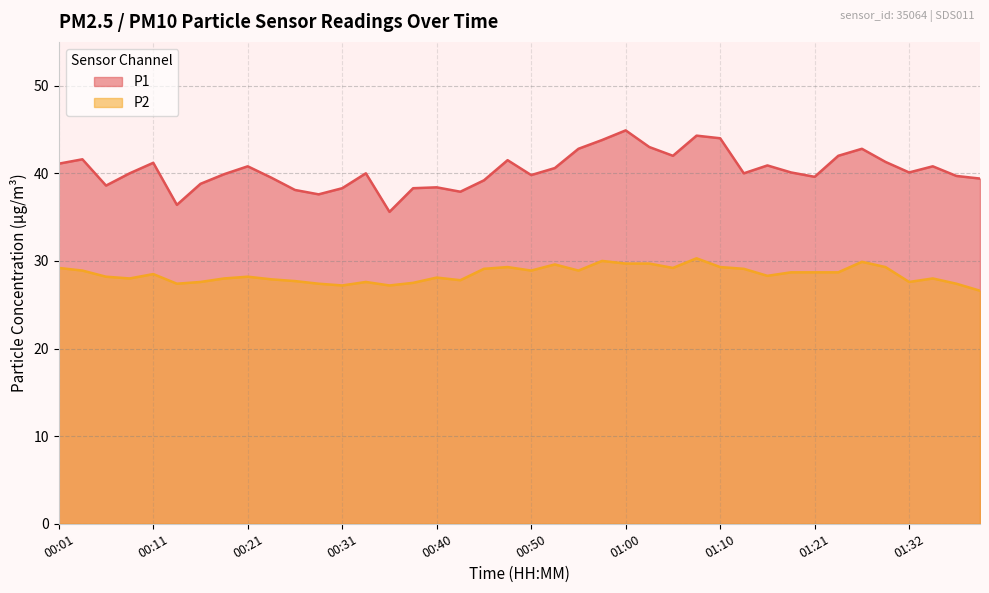

How many lines are shown in the chart?

2